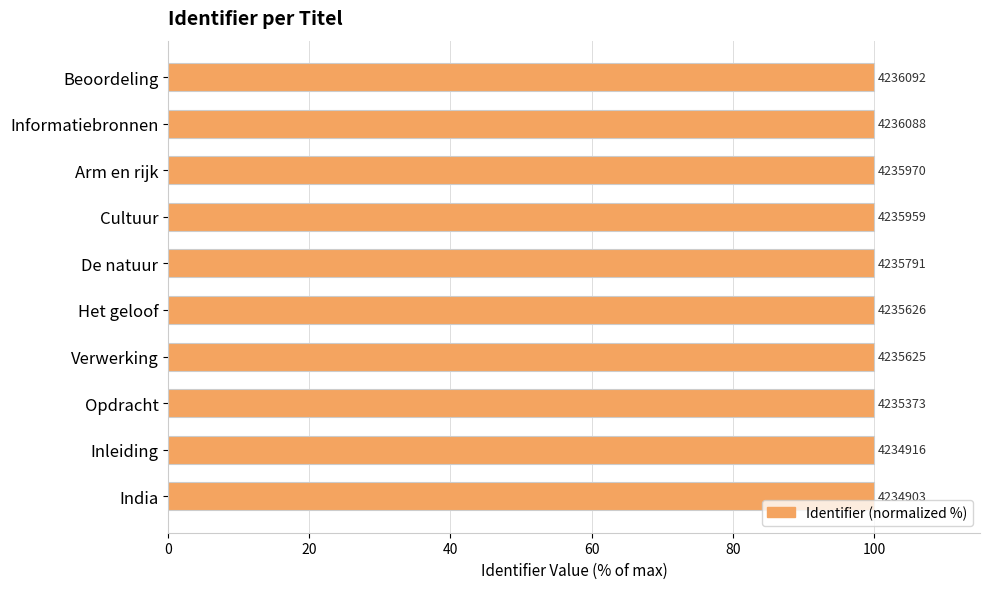

How many bars are there in total?

10